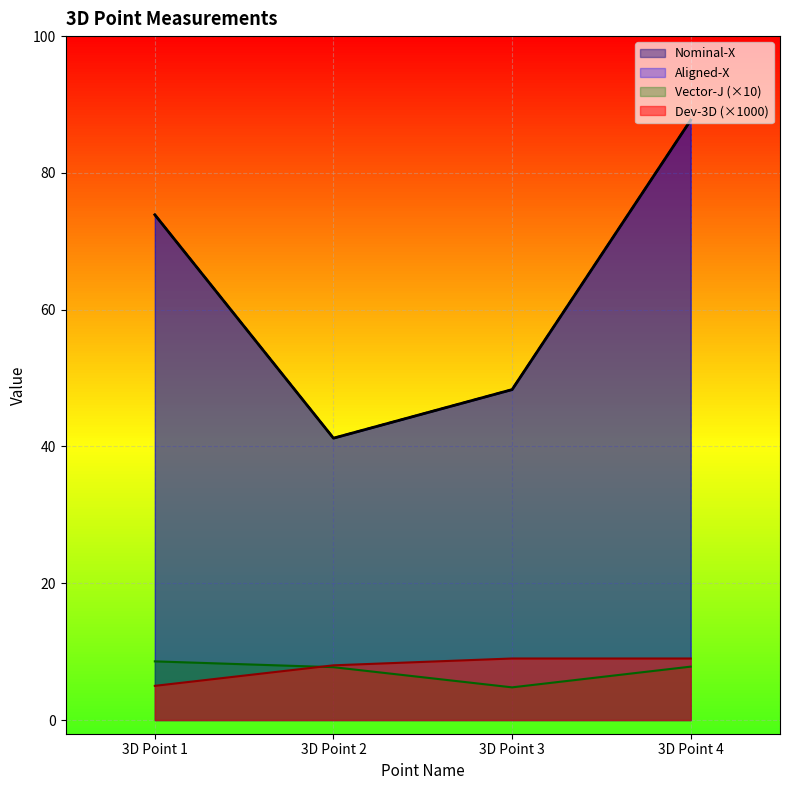

What is the minimum value shown in the chart?

4.8